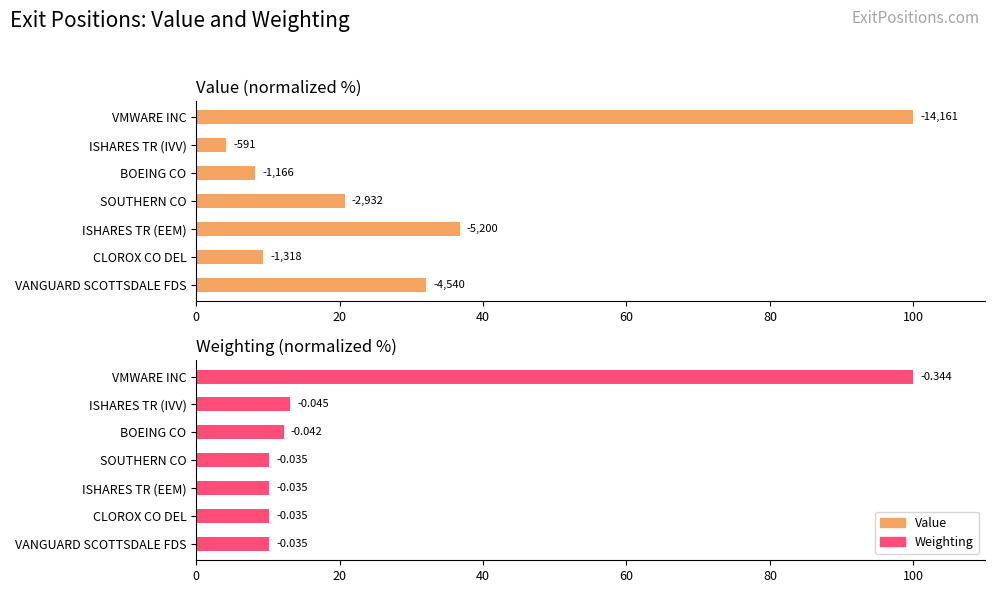

What are all the series names shown in the legend?

Value, Weighting